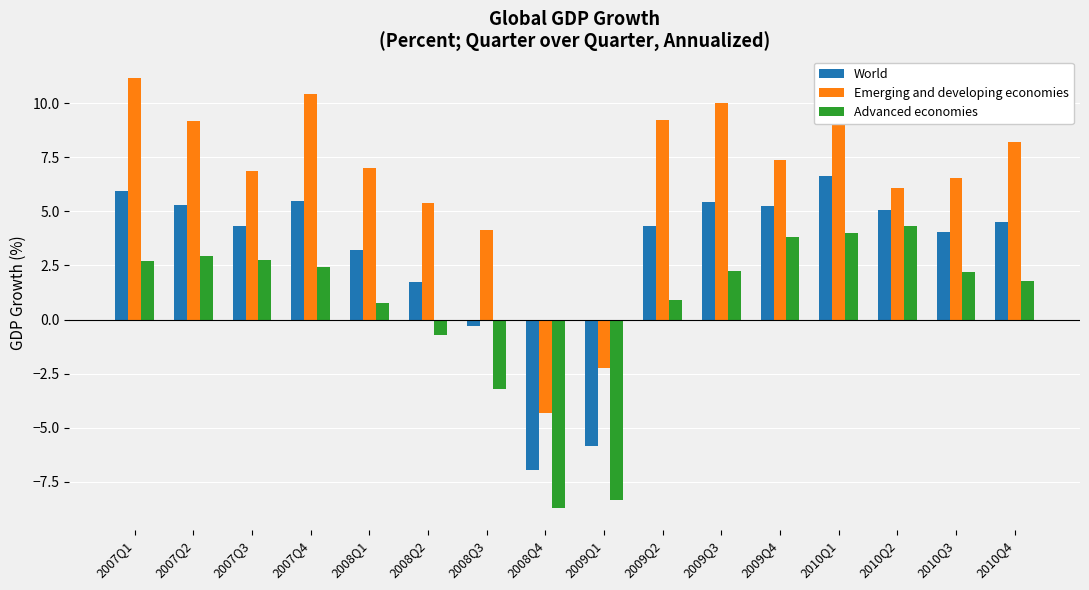

Which series has the widest spread of values?

Emerging and developing economies